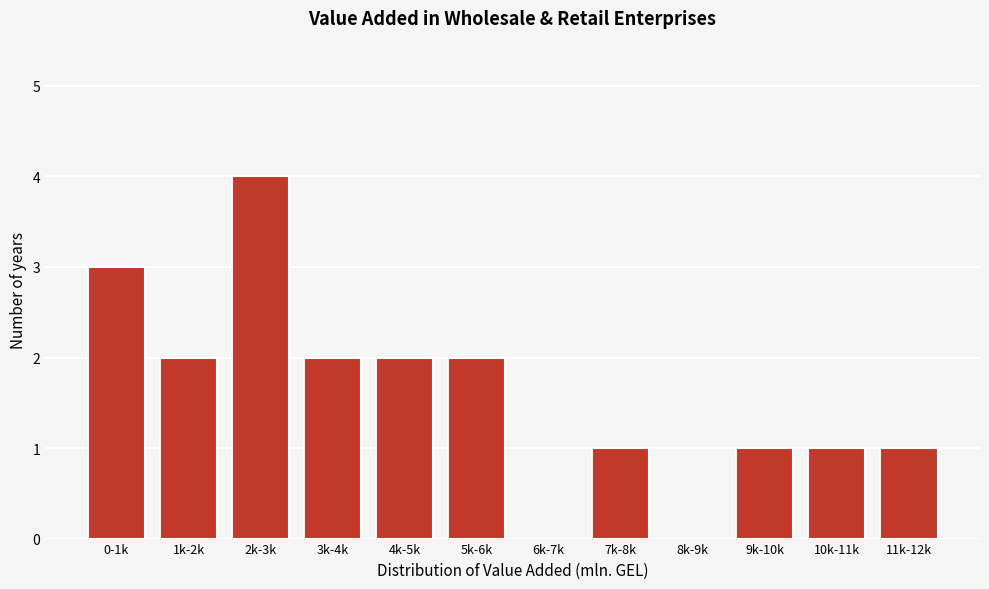

Reading left to right, transcribe all the data shown in this chart.

0-1k=3	1k-2k=2	2k-3k=4	3k-4k=2	4k-5k=2	5k-6k=2	6k-7k=0	7k-8k=1	8k-9k=0	9k-10k=1	10k-11k=1	11k-12k=1